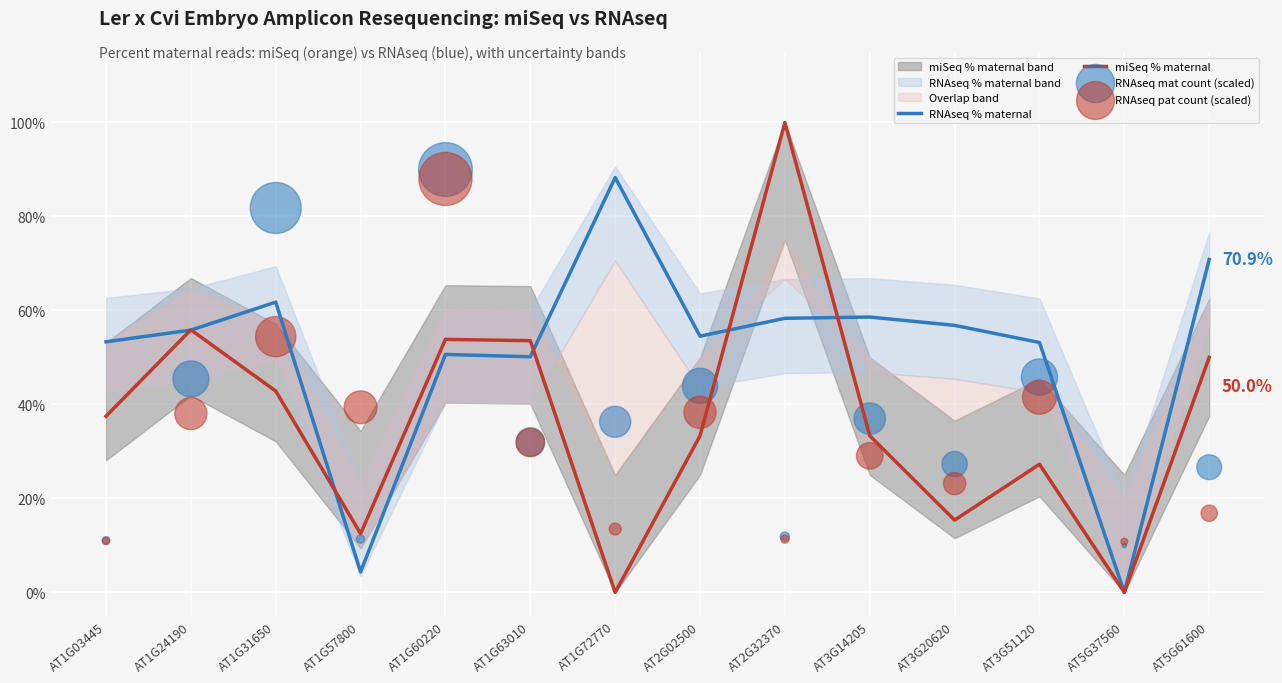

Which series contains the lowest Y value?

RNAseq % maternal